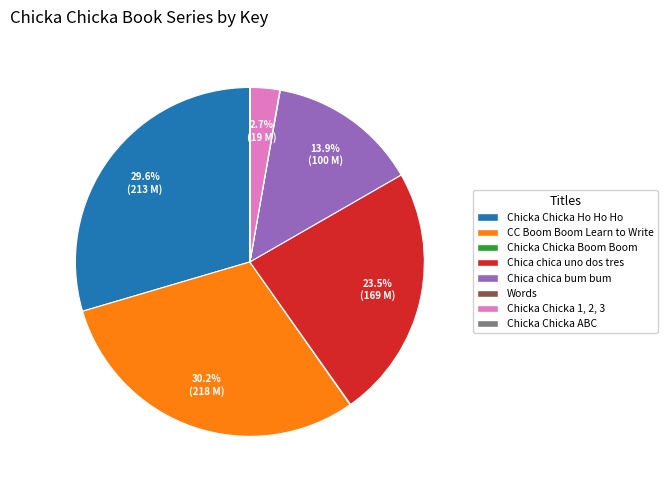

What percentage is the Chicka Chicka Ho Ho Ho slice, to the nearest percent?

30%